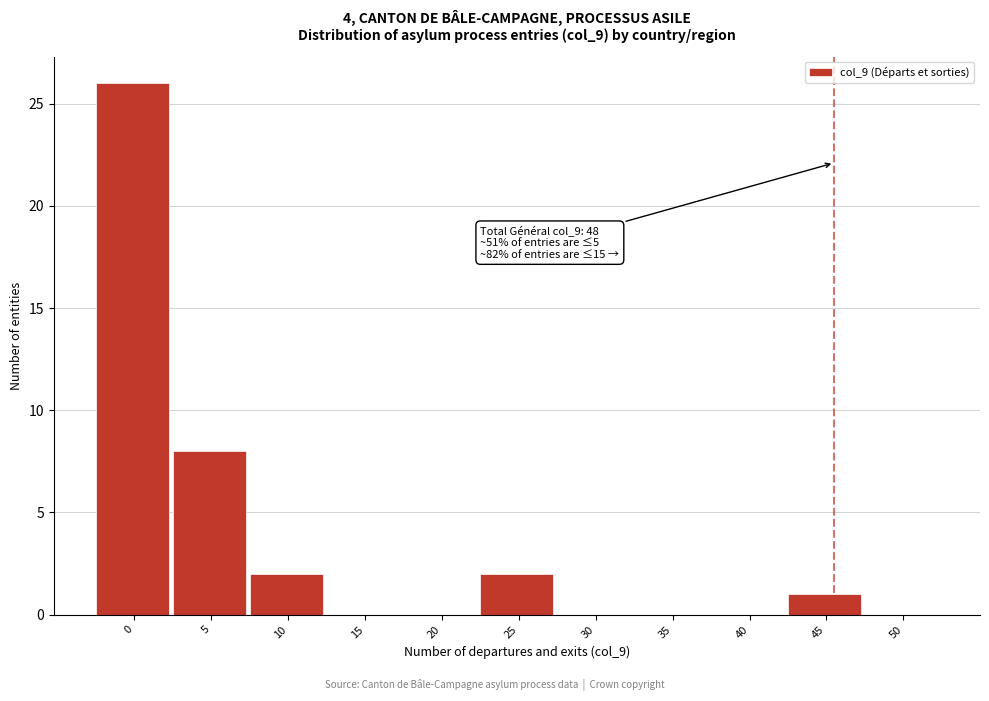

Reading left to right, what are all the values shown in this chart?

0=26	5=8	10=2	15=0	20=0	25=2	30=0	35=0	40=0	45=1	50=0